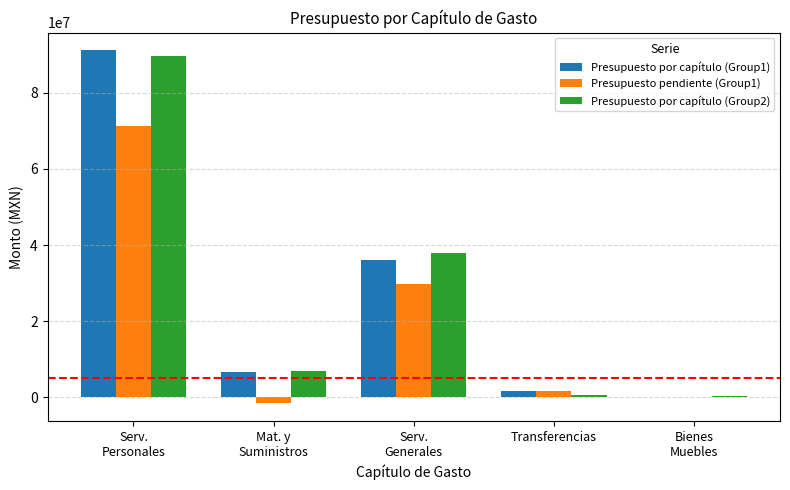

What is the sum of all Presupuesto por capítulo (Group1) values?

135693280.0